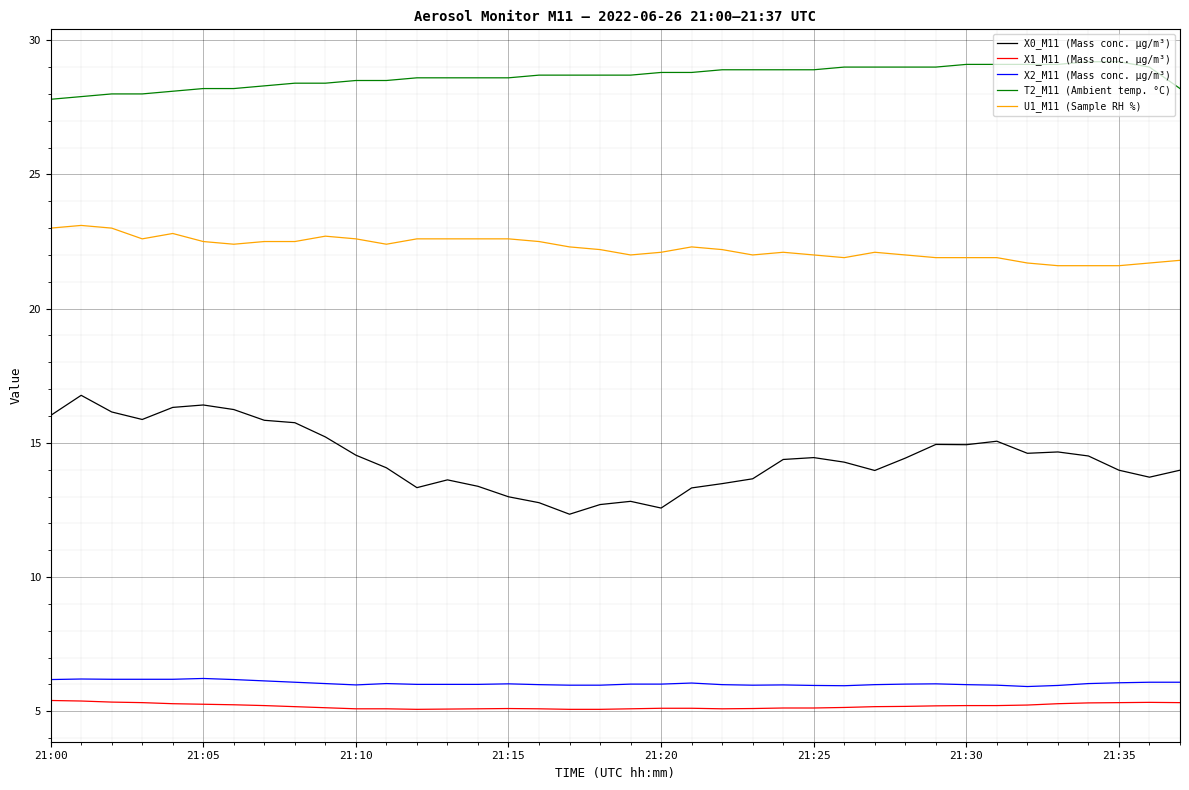

True or false: X0_M11 (Mass conc. μg/m³) has more than 0 interior local peaks.

True